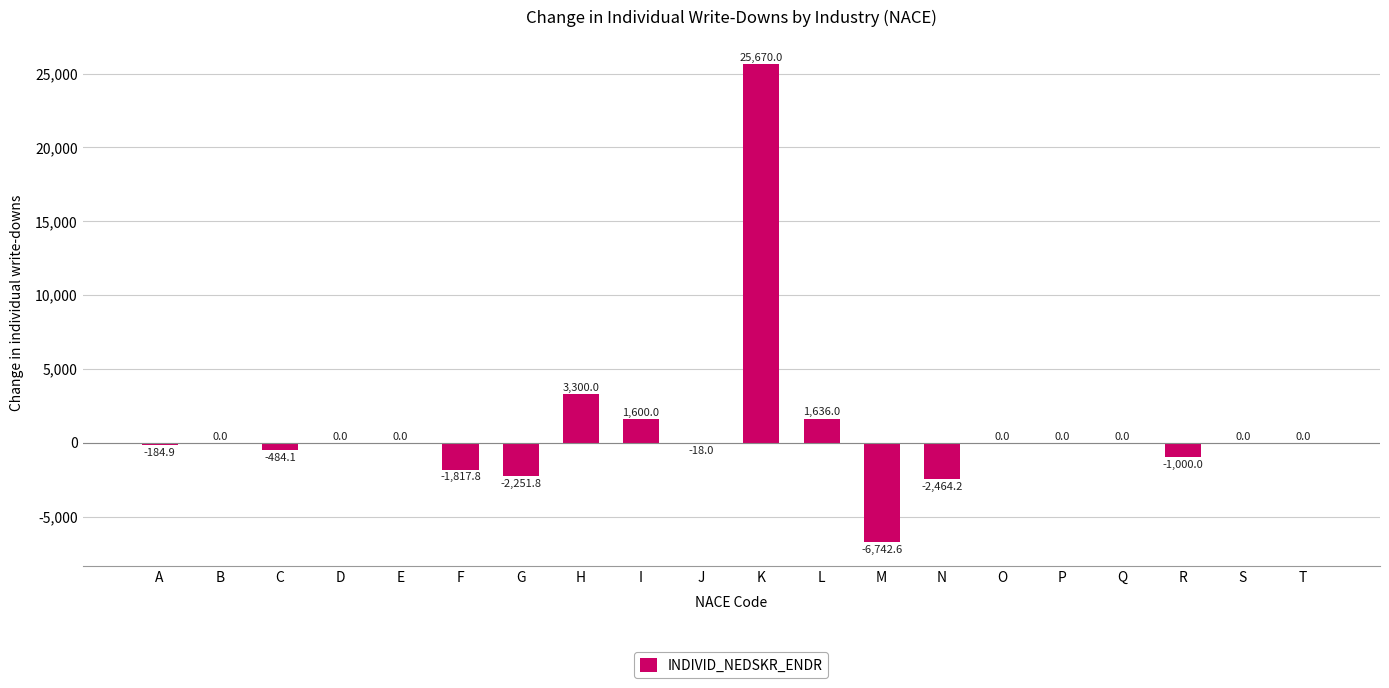

What is the sum of all values?

17242.6